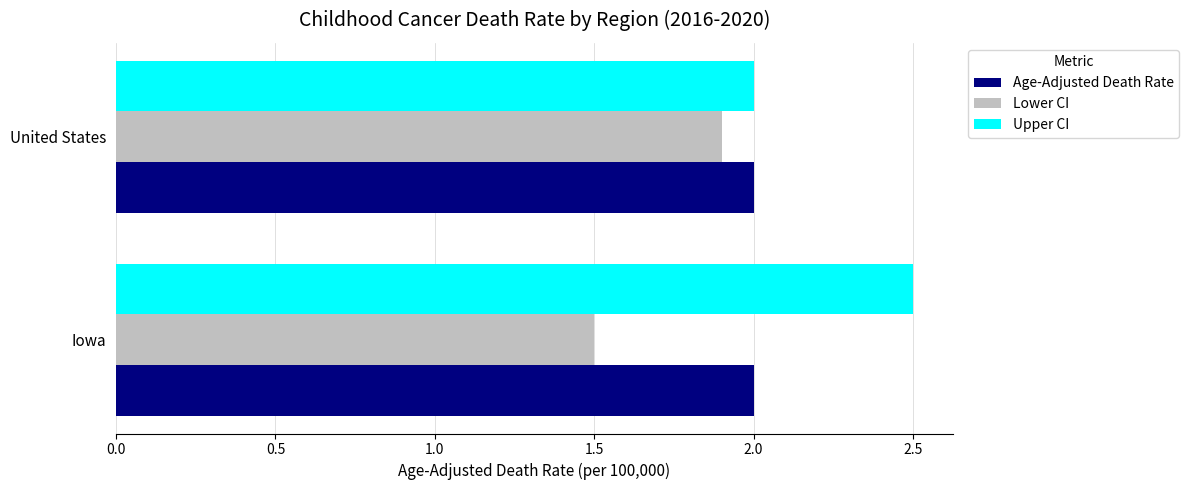

Is the value of Age-Adjusted Death Rate at United States greater than the value of Upper CI at Iowa?

No